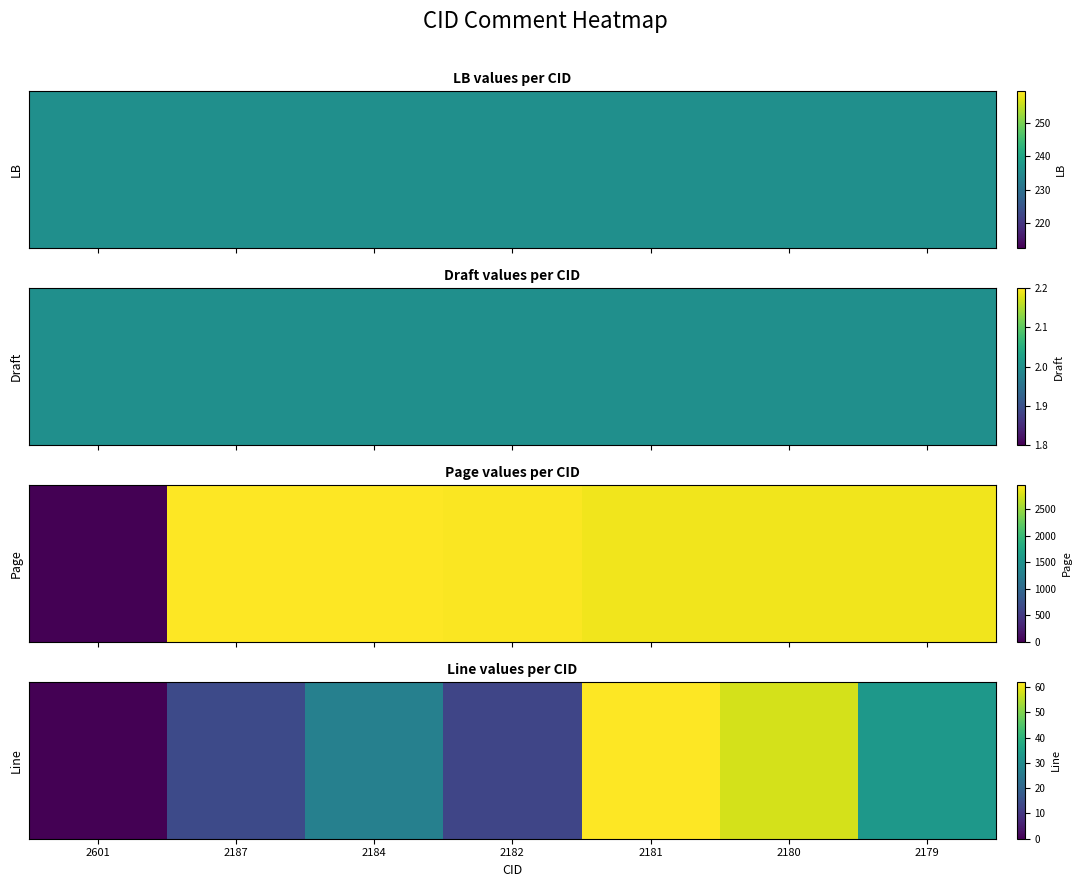

At which category does the chart reach its peak across all series?

2181